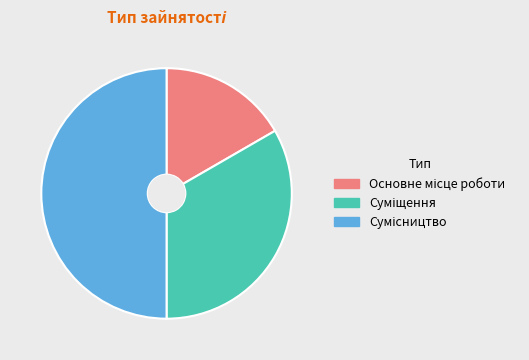

Combined, what portion of the pie is Основне місце роботи and Сумісництво?

66.7%